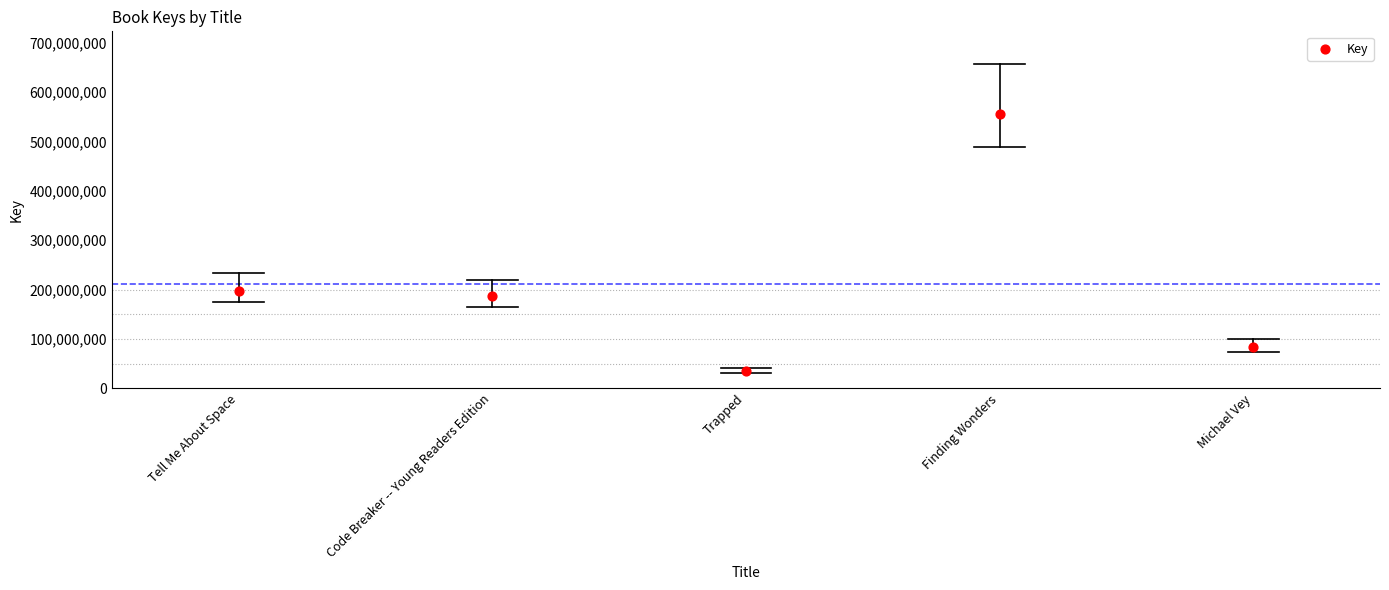

What Y value in the scatter plot is closest to 295736090?

197584953